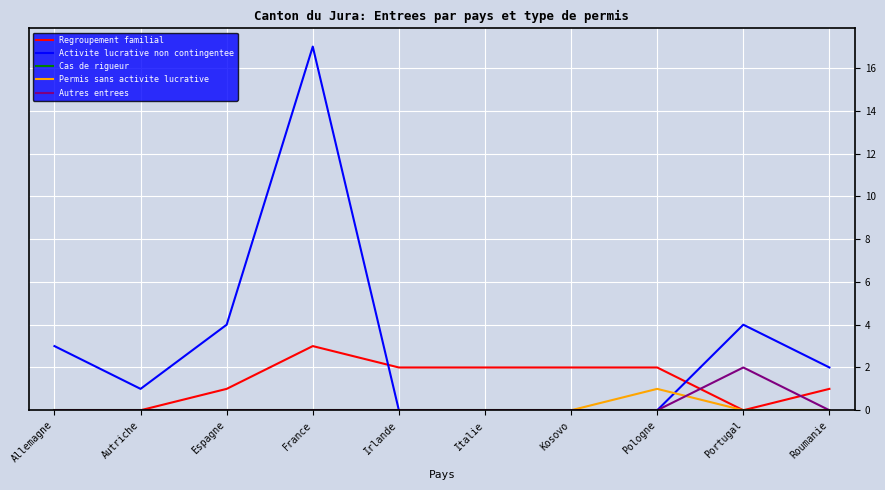

Does the chart display data point markers on the line(s)?

No